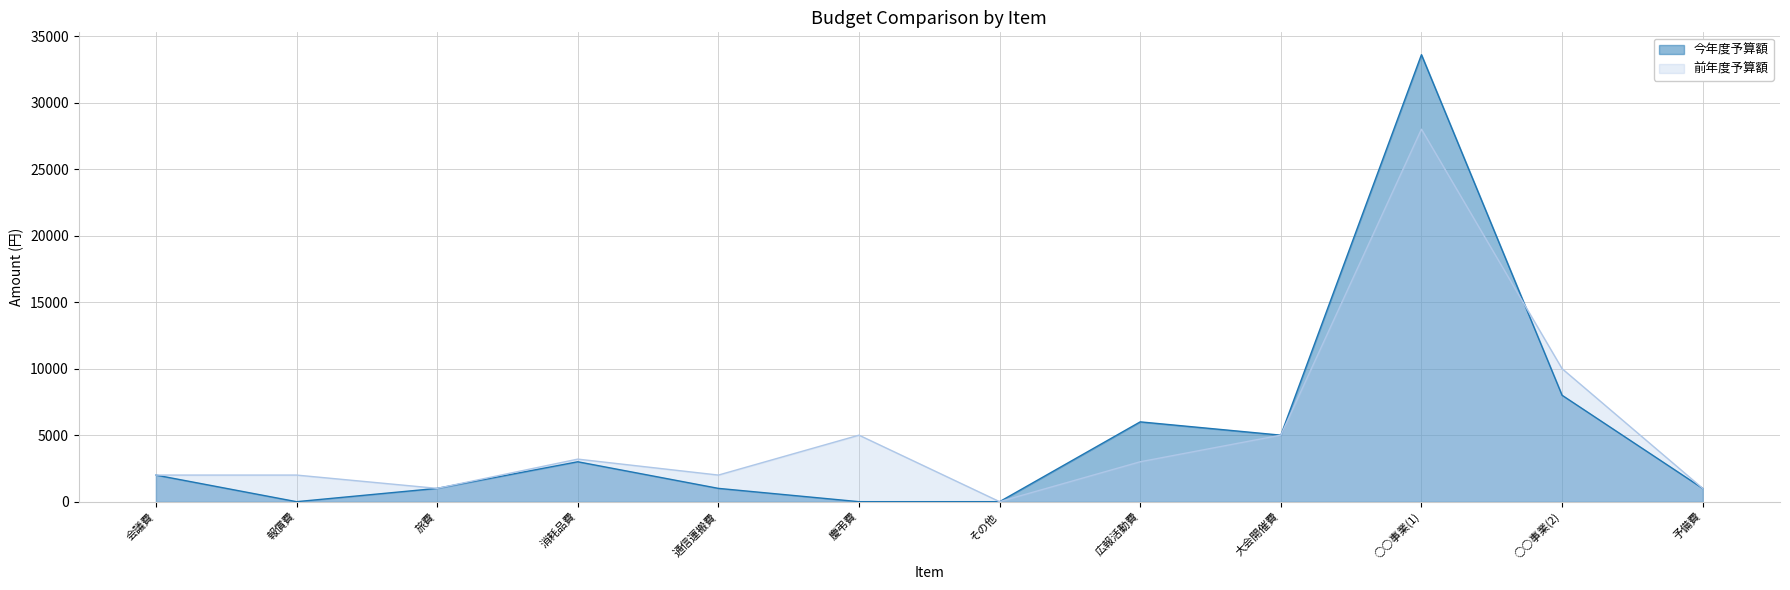

List the series in order of their peak value, lowest first.

前年度予算額, 今年度予算額